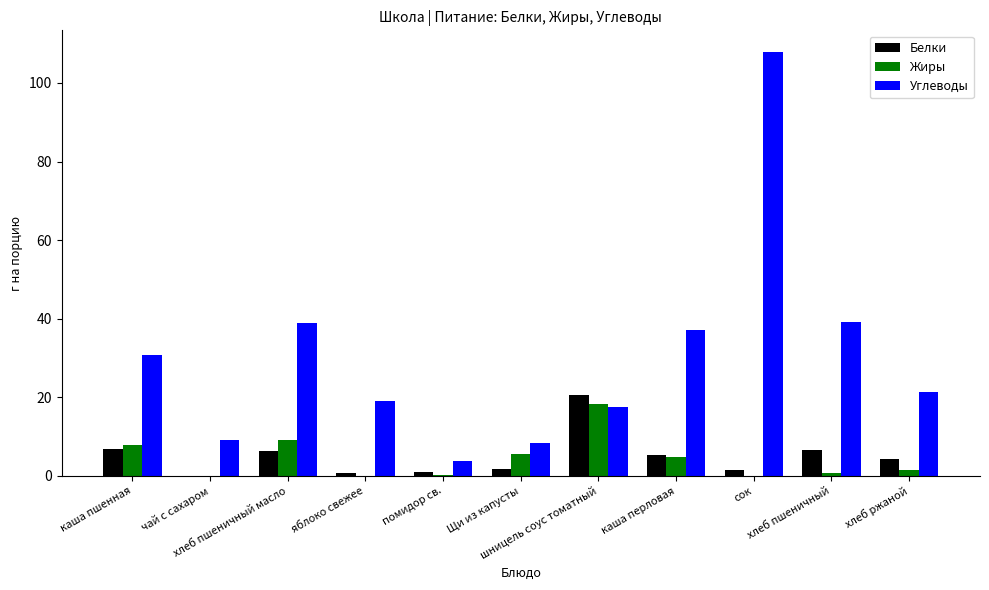

What is the sum of all Жиры values?

48.3